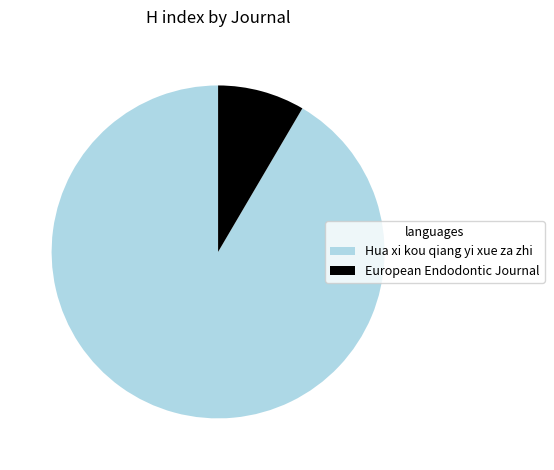

Does European Endodontic Journal account for over 50% of the chart?

No